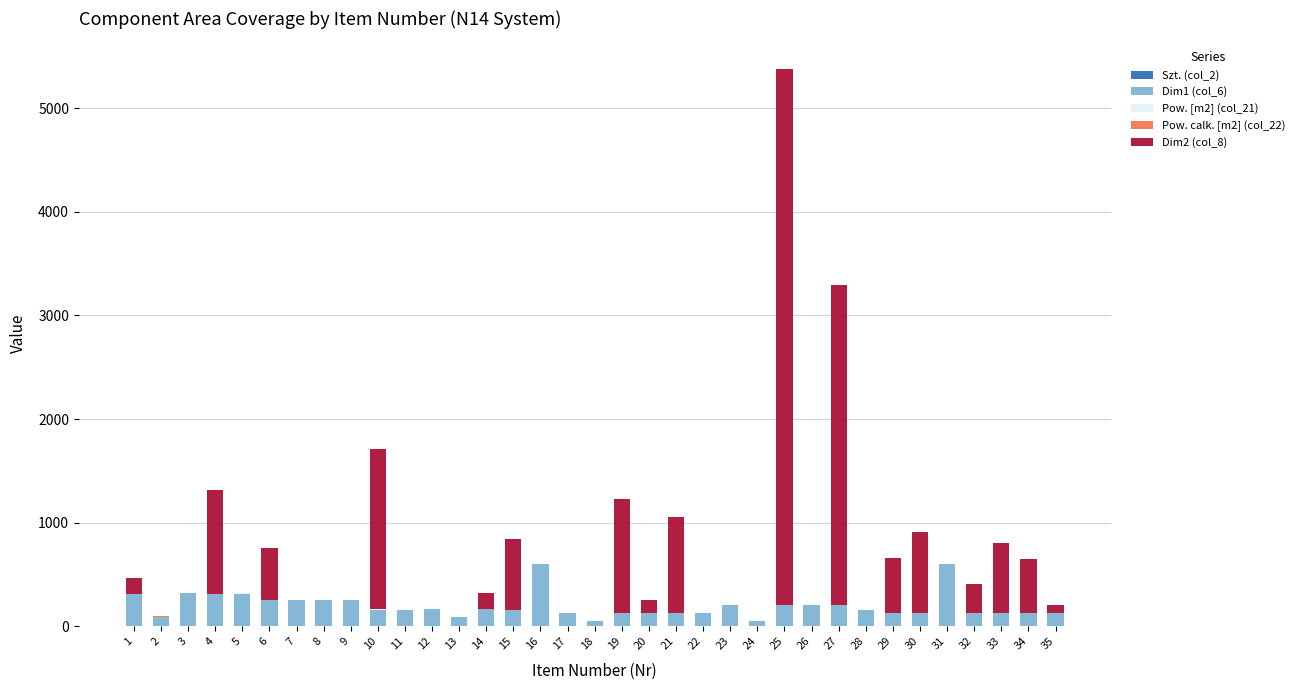

At which category is the sum across all series the highest?

25